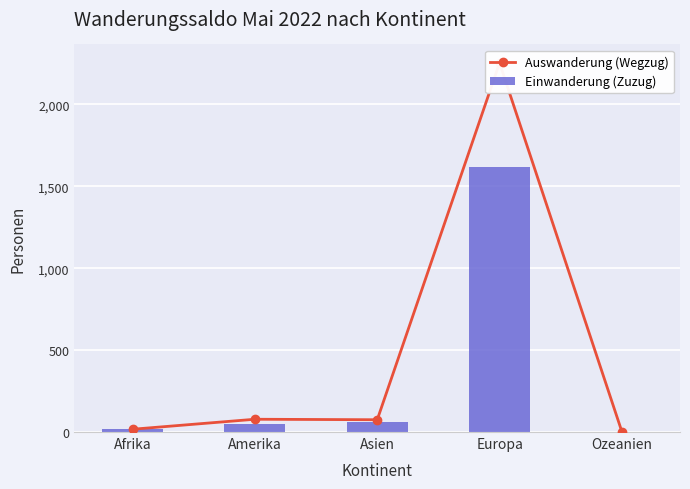

How many data points does each series have?

5